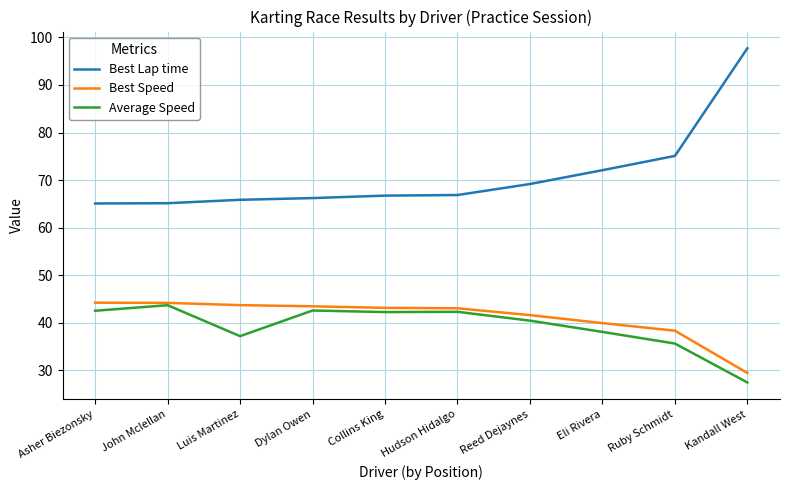

Where is Best Lap time nearest to the value 81?

Ruby Schmidt